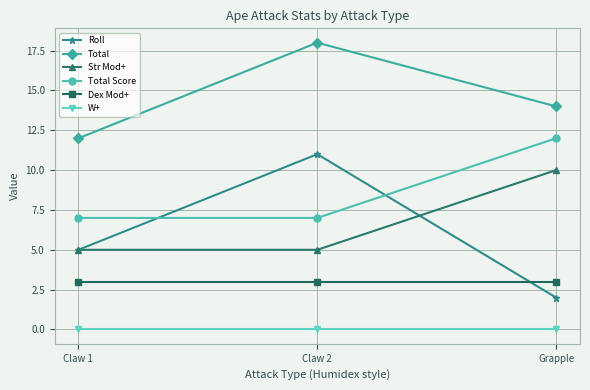

Reading left to right, what are all the values shown in this chart?

Roll: 5	11	2
Total: 12	18	14
Str Mod+: 5	5	10
Total Score: 7	7	12
Dex Mod+: 3	3	3
W+: 0	0	0